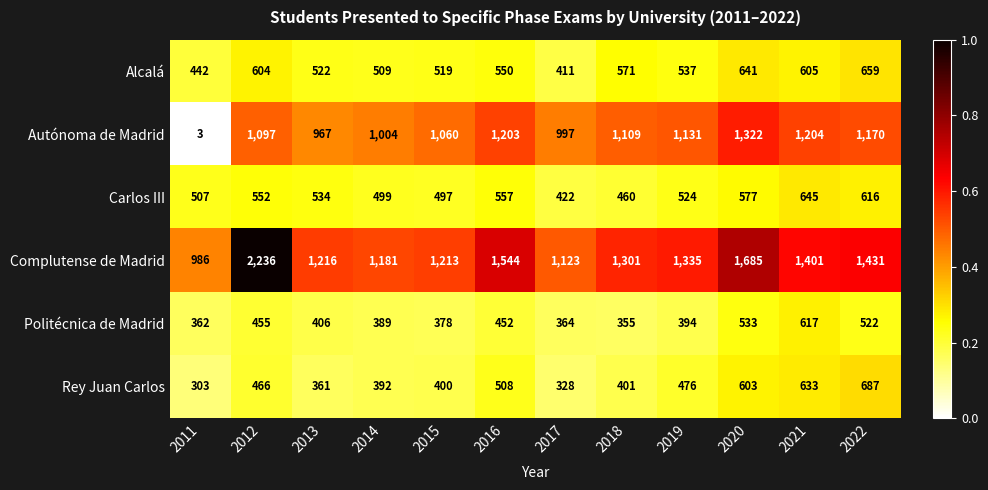

What is the sum of the Autónoma de Madrid values at 2018 and 2015?

2169